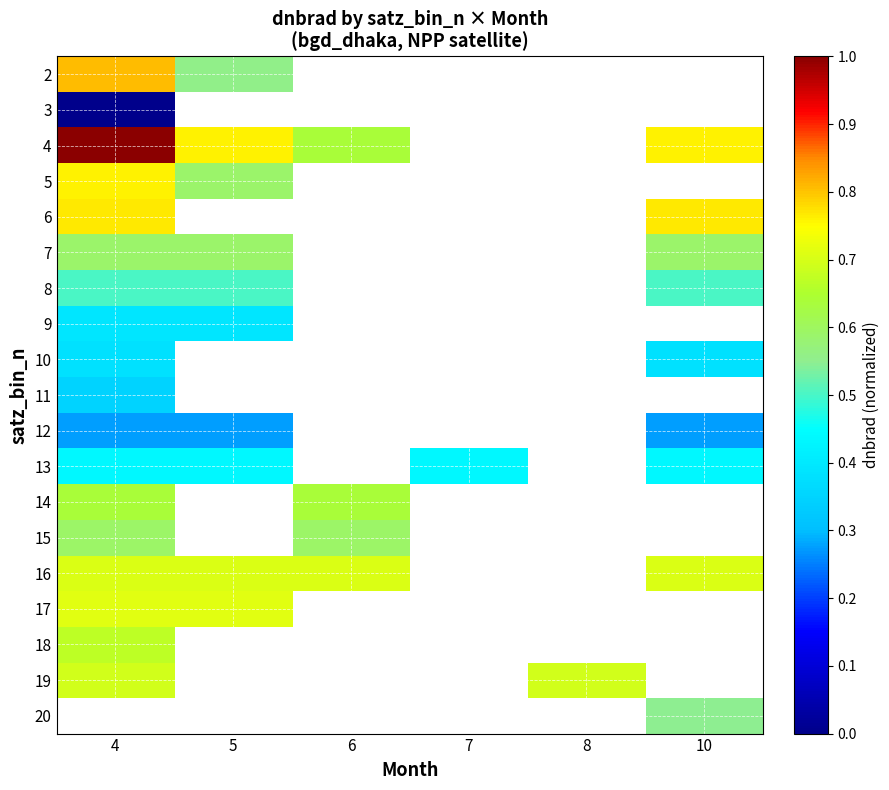

Which has a higher value, 5 or 8?

8